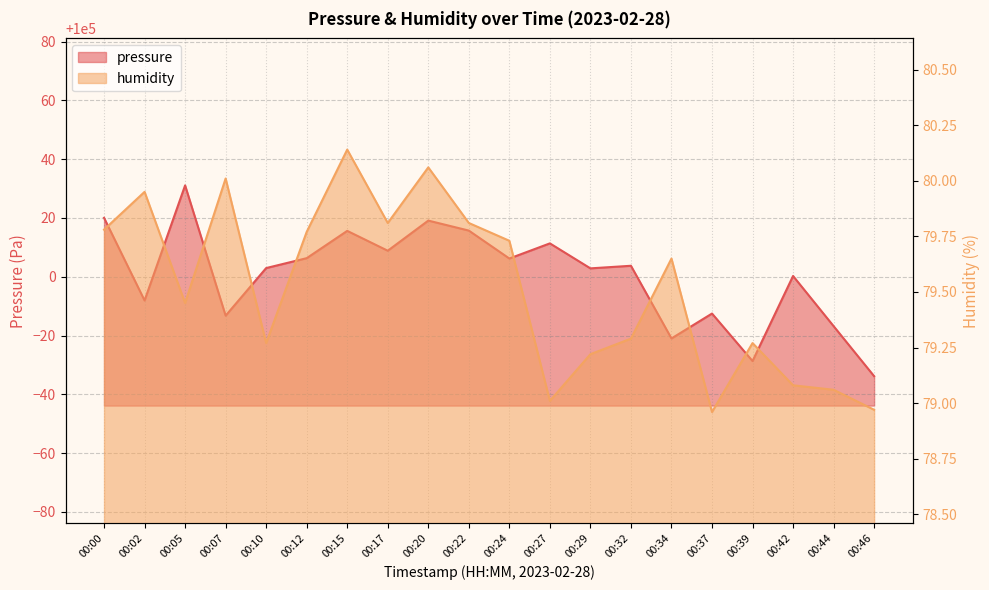

What are all the series names shown in the legend?

pressure, humidity